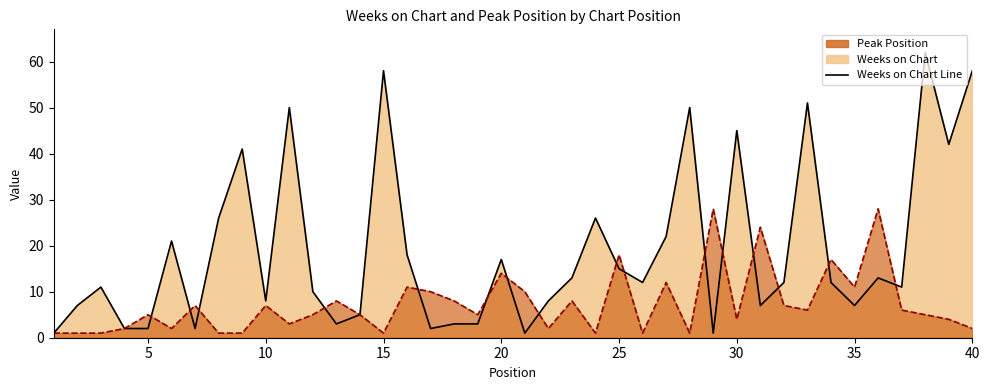

How many data points in Weeks on Chart are less than 12?

19